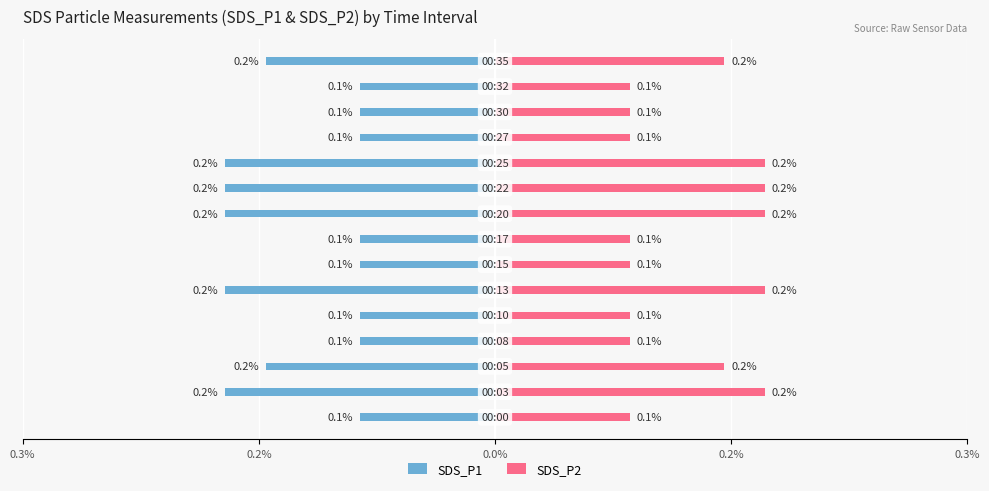

How many groups of bars are there?

15